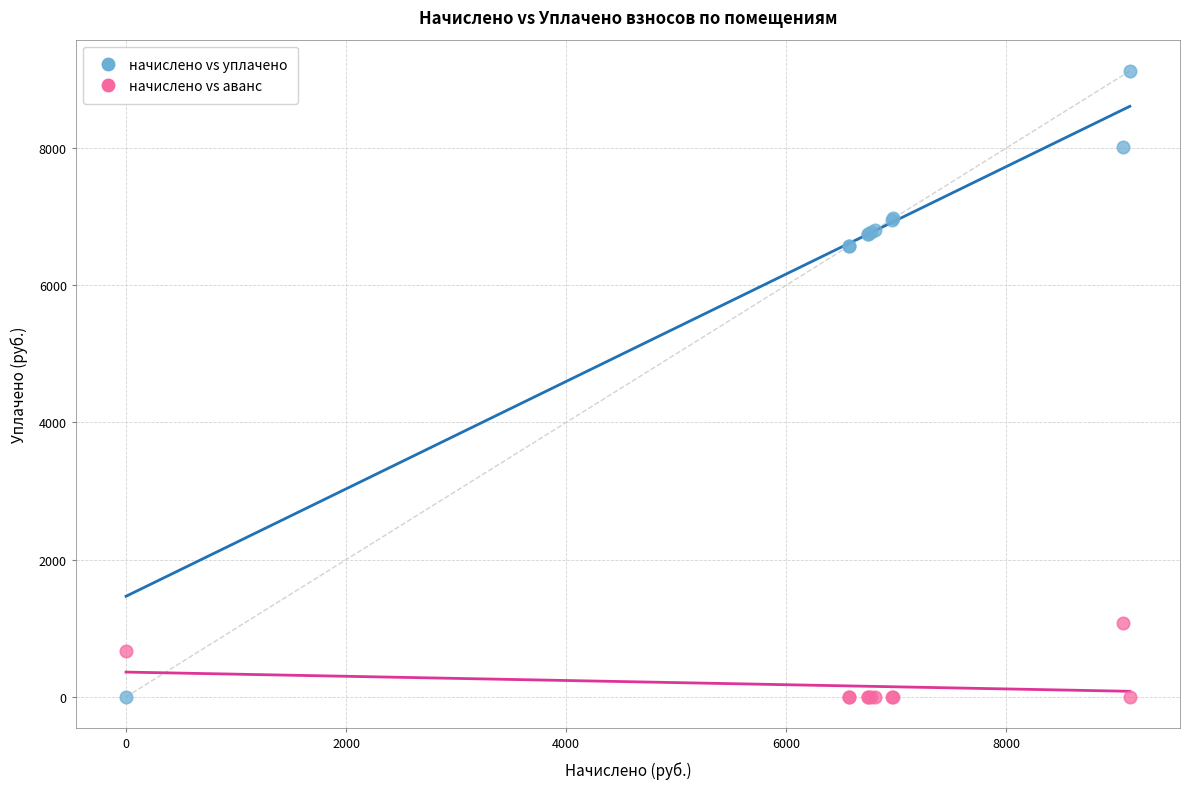

In the начислено vs аванс series, what Y value is closest to 539?

671.5